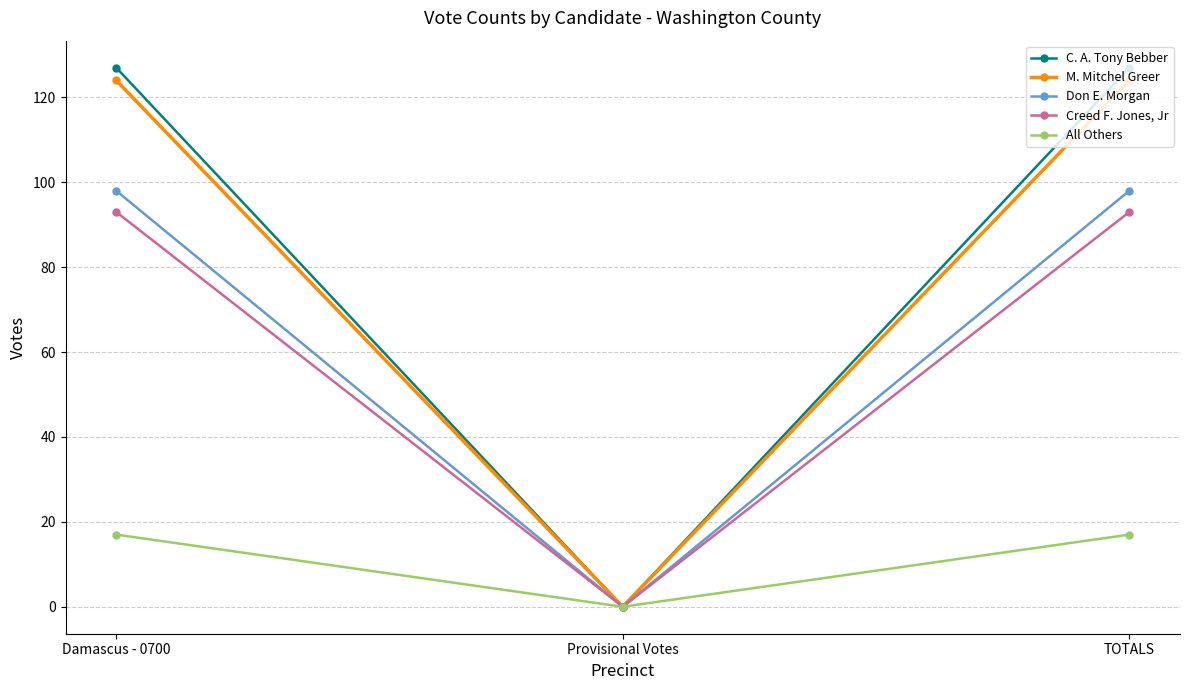

Between Damascus - 0700 and Provisional Votes, which series saw the biggest shift?

C. A. Tony Bebber